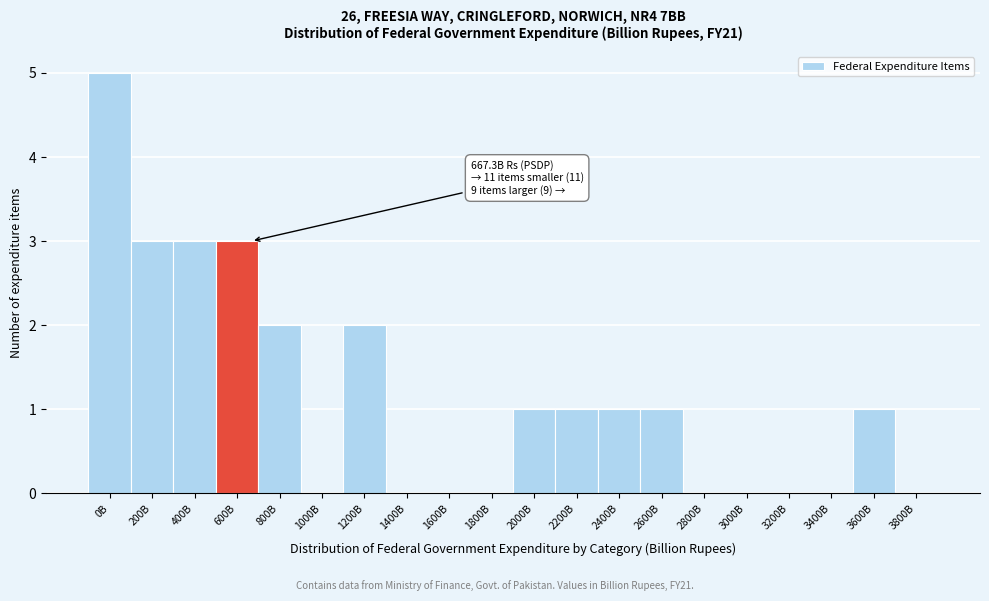

Reading left to right, extract all data points from this chart.

0B=5	200B=3	400B=3	600B=3	800B=2	1000B=0	1200B=2	1400B=0	1600B=0	1800B=0	2000B=1	2200B=1	2400B=1	2600B=1	2800B=0	3000B=0	3200B=0	3400B=0	3600B=1	3800B=0